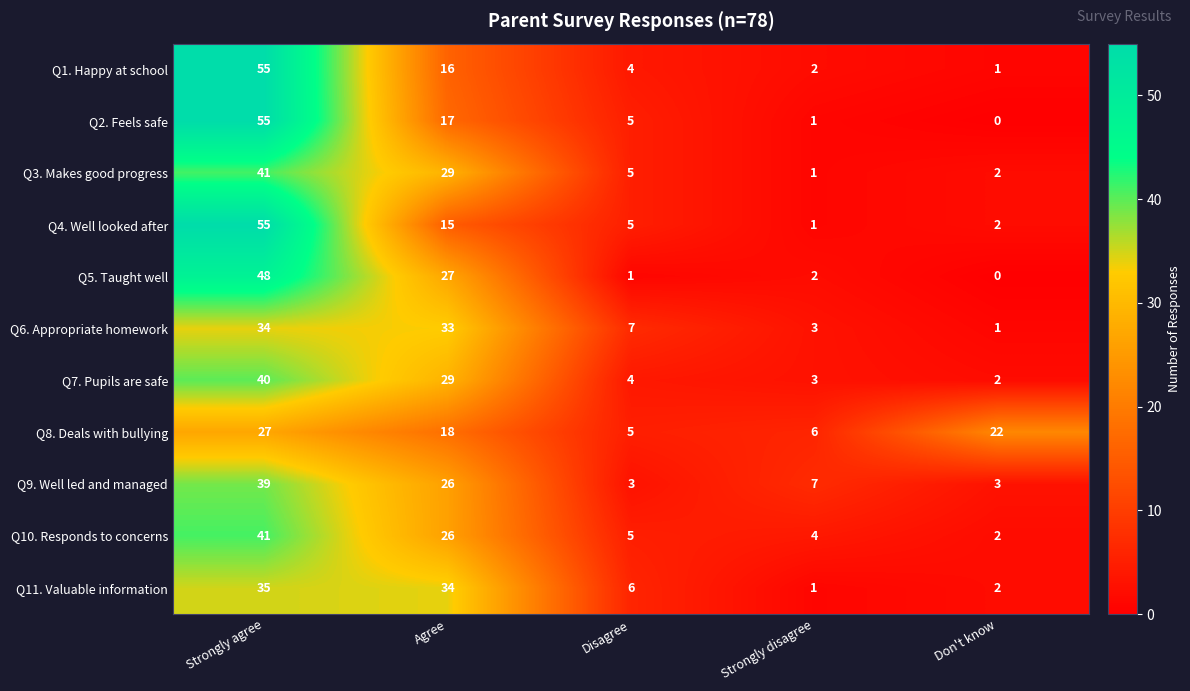

Is it true that Q11. Valuable information equals 34 at Agree?

True